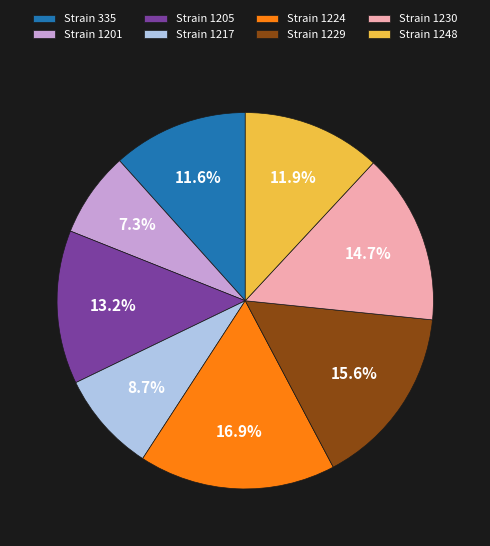

Which slice is the largest?

Strain 1224